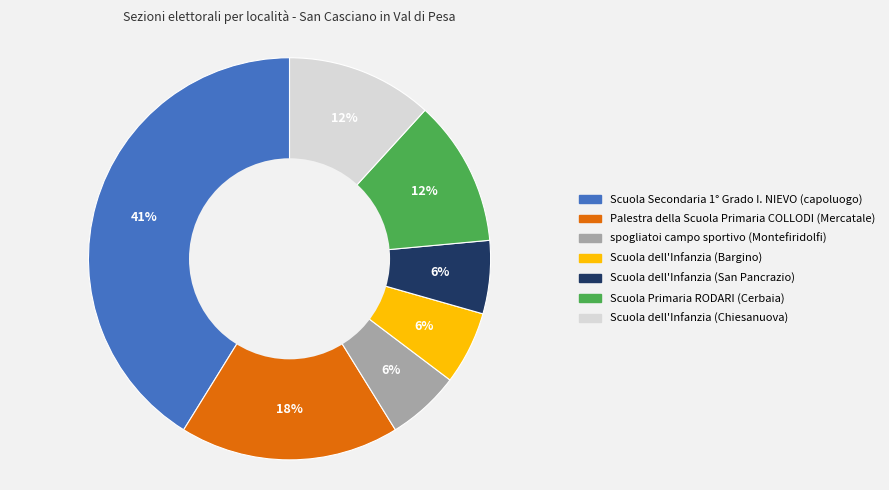

To the nearest percent, what is the combined percentage of Scuola Primaria RODARI (Cerbaia) and Scuola dell'Infanzia (Bargino)?

18%